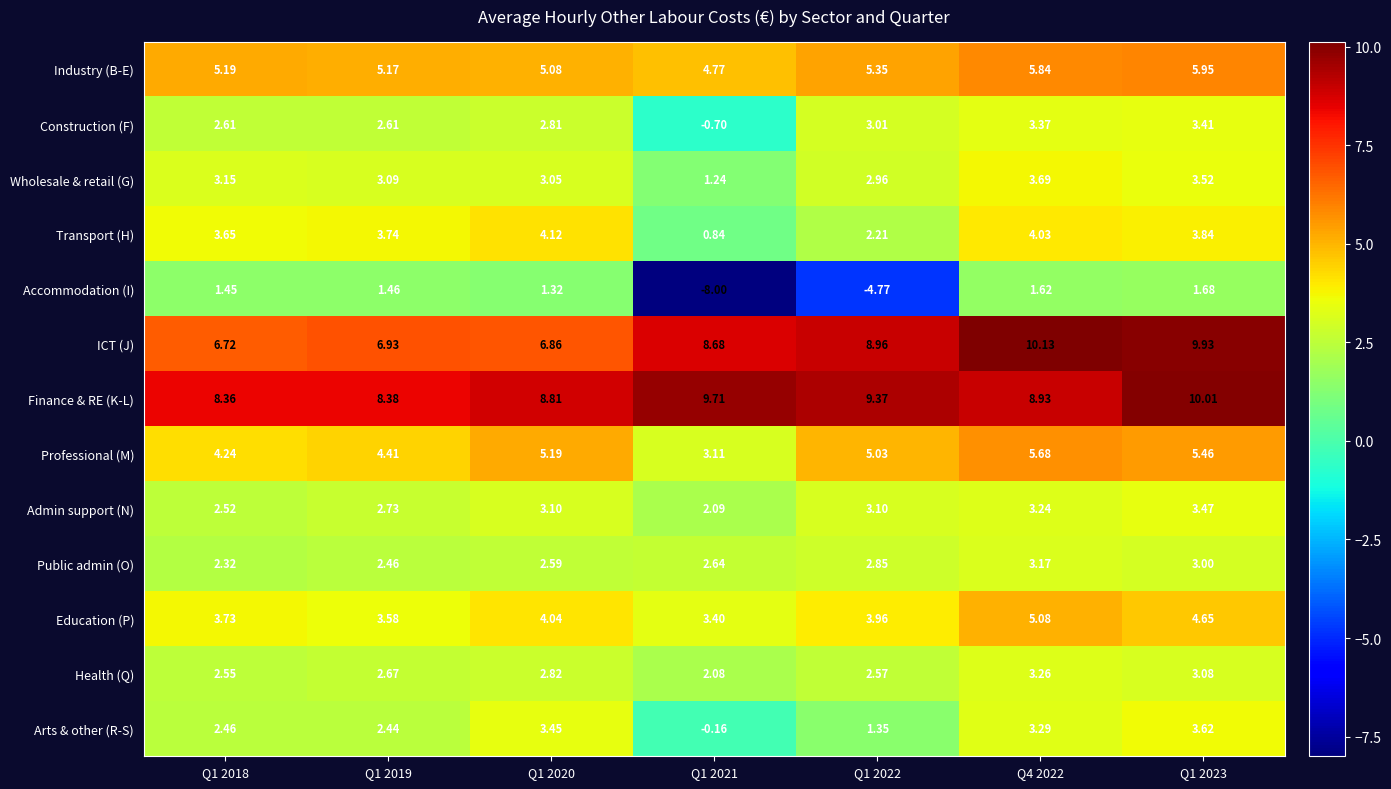

Which label corresponds to the smallest value in the chart?

Q1 2021